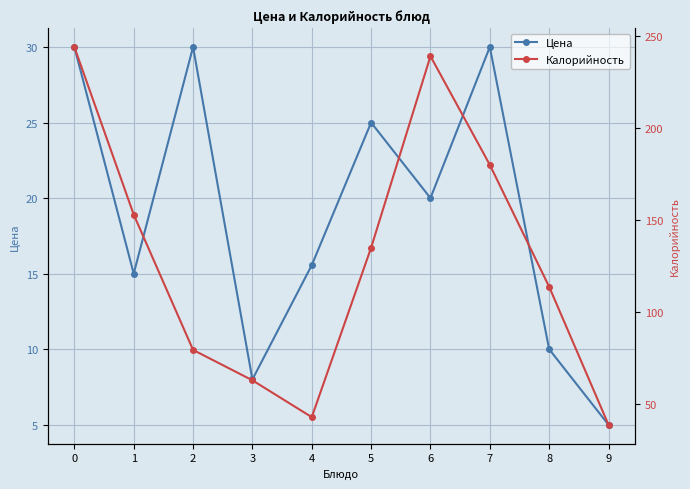

What are all the series names shown in the legend?

Цена, Калорийность